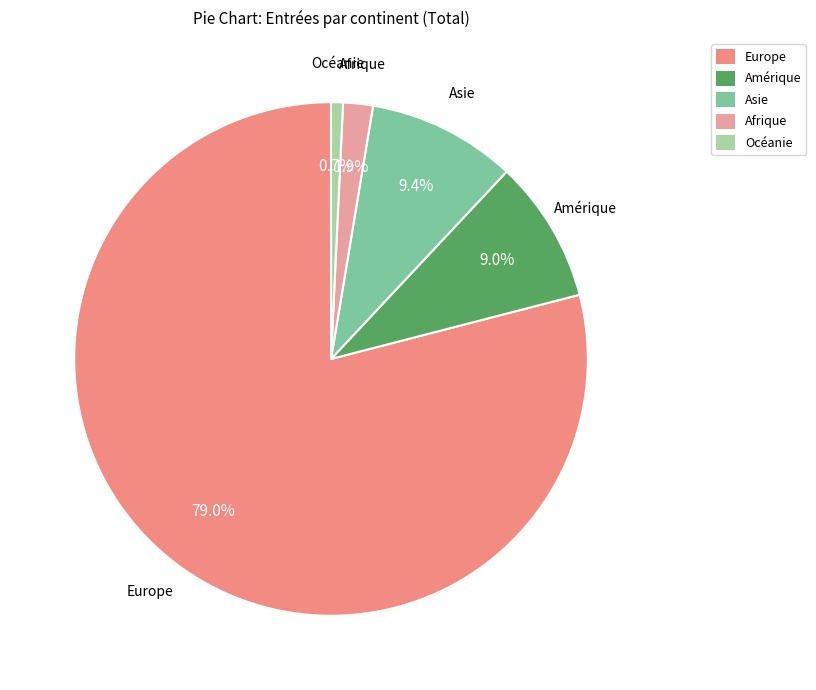

Combined, what portion of the pie is Asie and Océanie?

10.1%